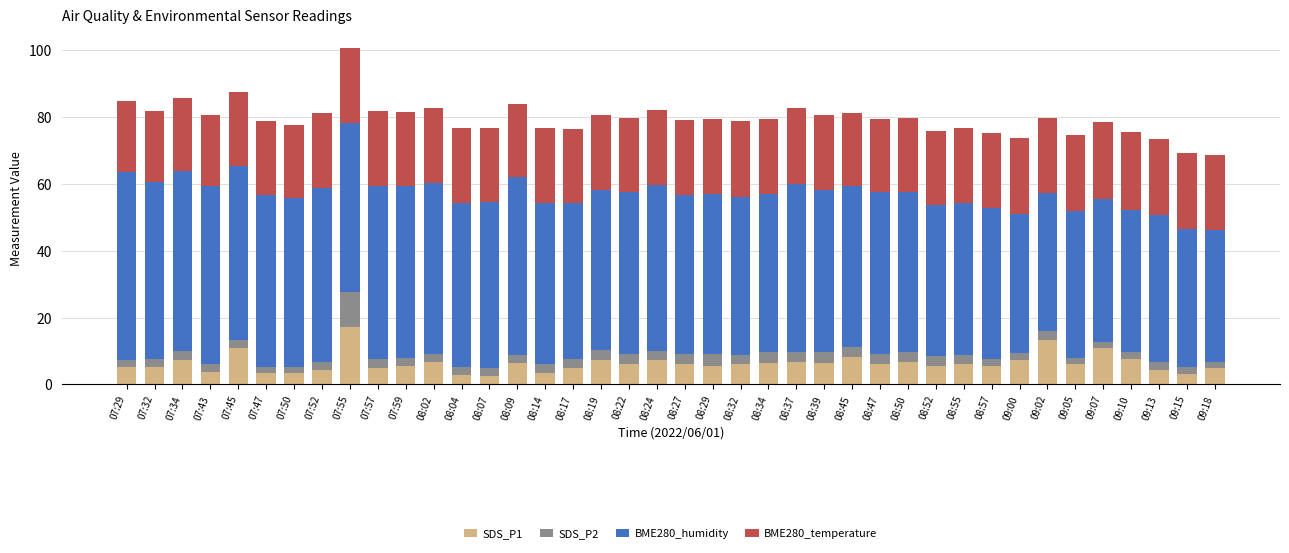

The SDS_P1 series shows 7.5 at 09:10. True or false?

True